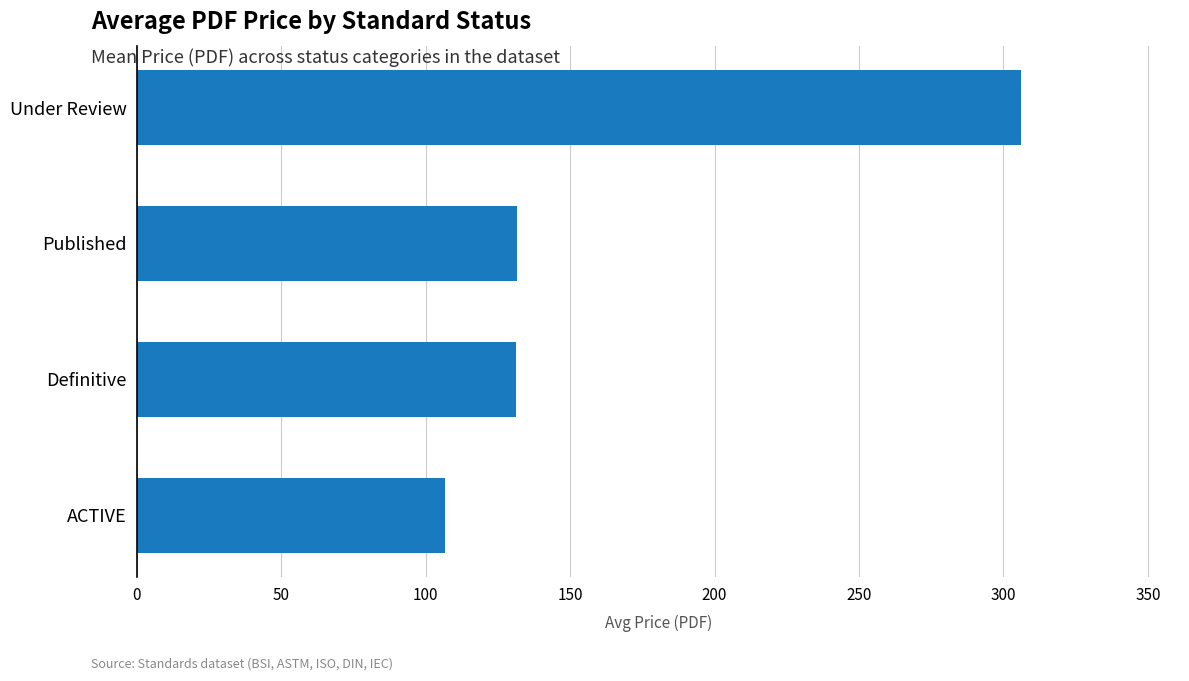

What is the ratio of the value at ACTIVE to the value at Under Review?

0.3